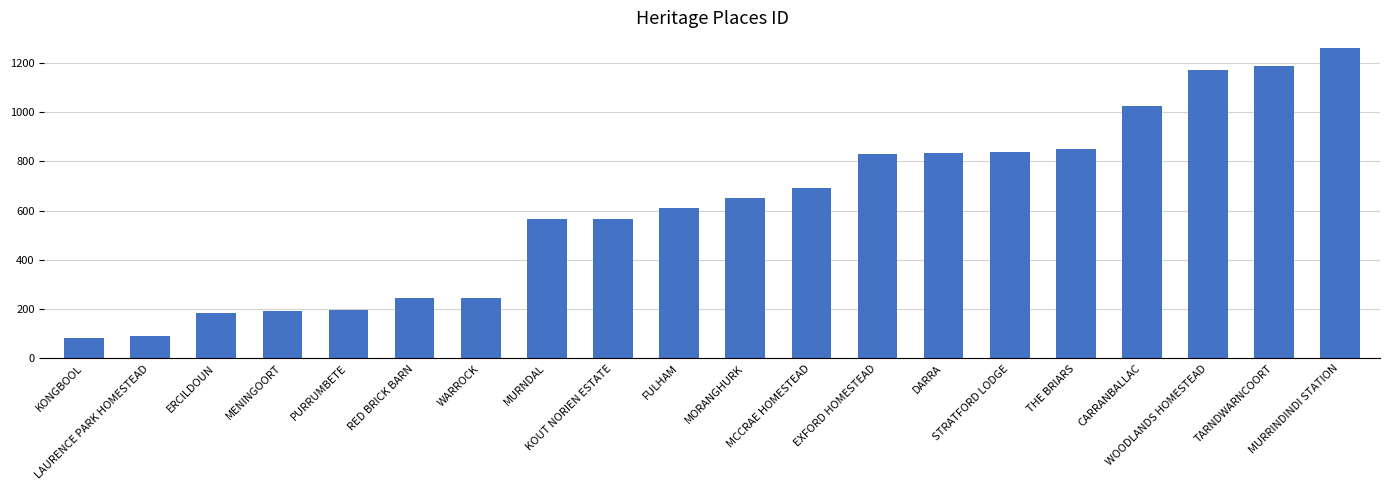

What is the minimum value shown in the chart?

85